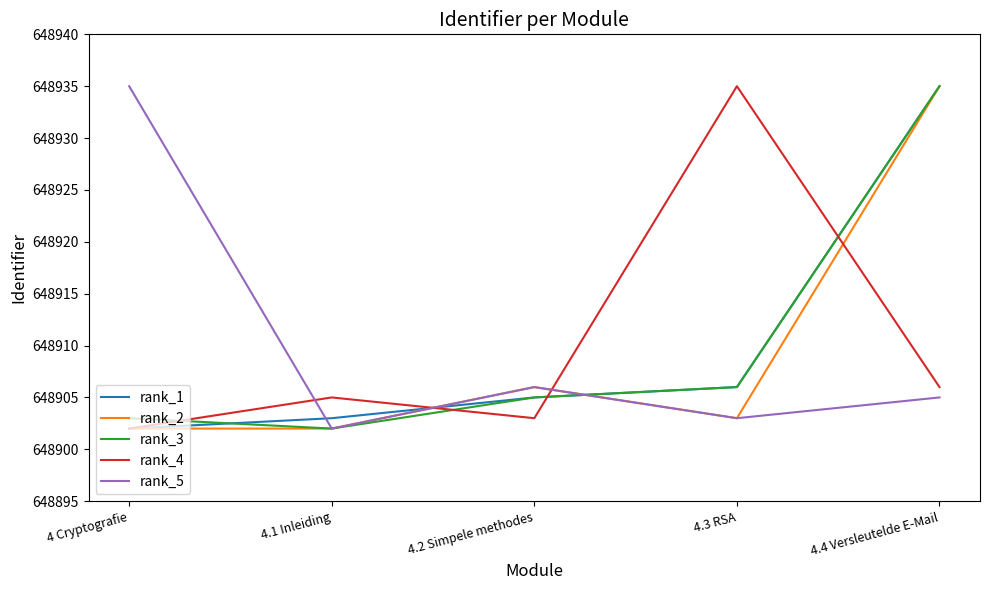

Reading left to right, list all the values displayed in this chart.

rank_1: 648902	648903	648905	648906	648935
rank_2: 648902	648902	648906	648903	648935
rank_3: 648903	648902	648905	648906	648935
rank_4: 648902	648905	648903	648935	648906
rank_5: 648935	648902	648906	648903	648905